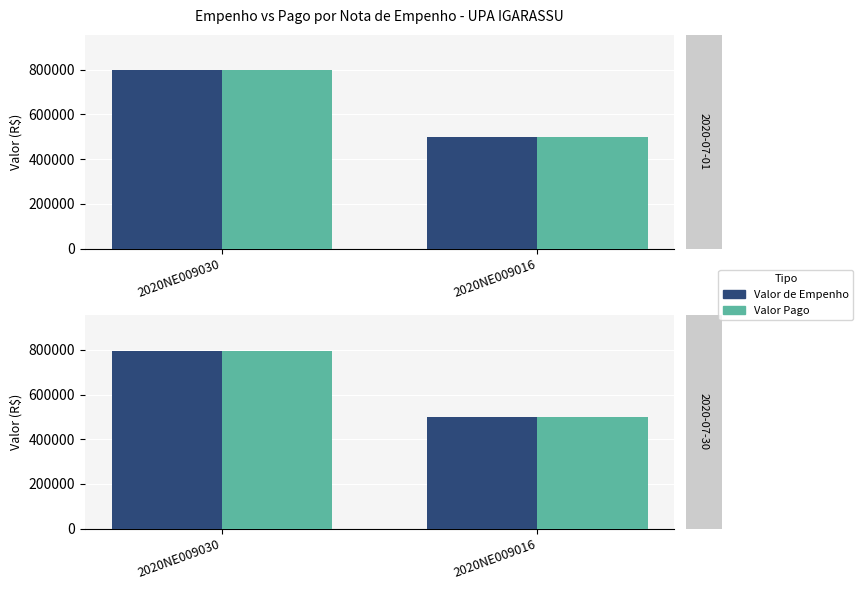

Count the number of data series in this chart.

2